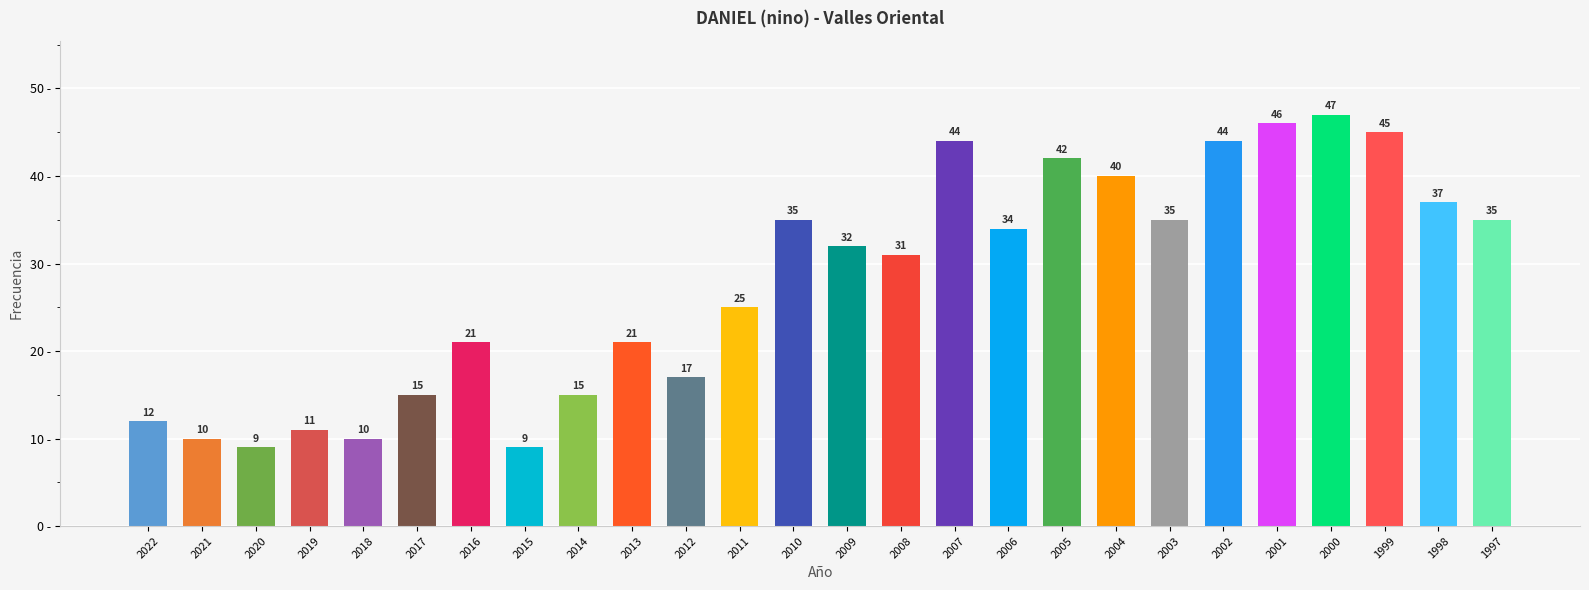

How many data points are less than 32?

13